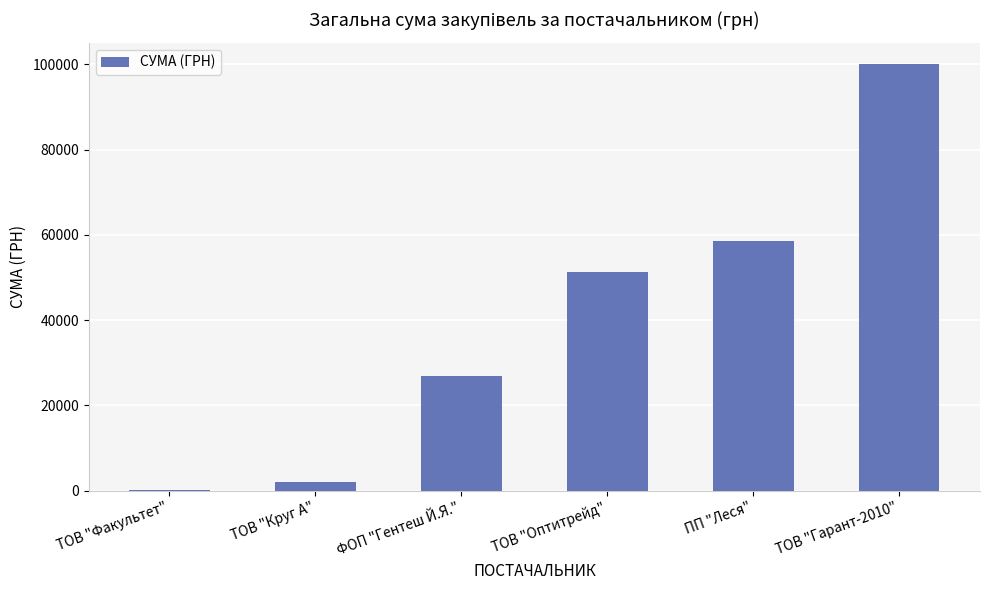

What is the average value?

39811.8